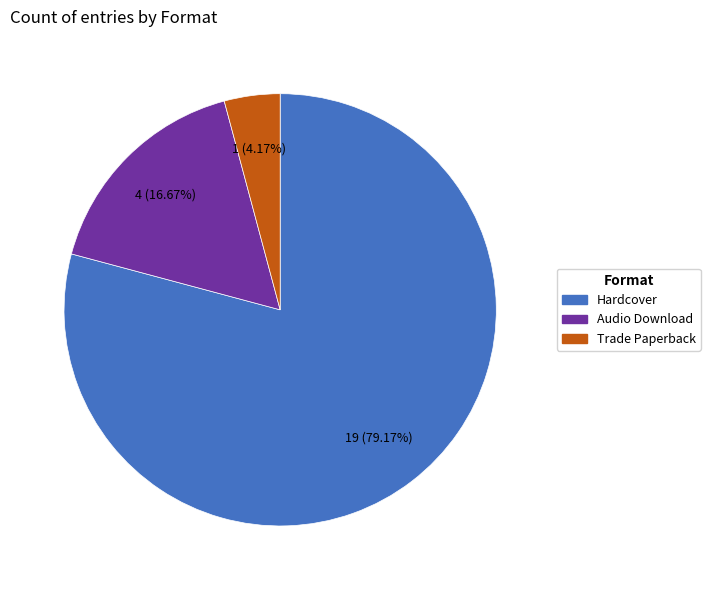

To the nearest percent, what percentage of the pie is Hardcover?

79%